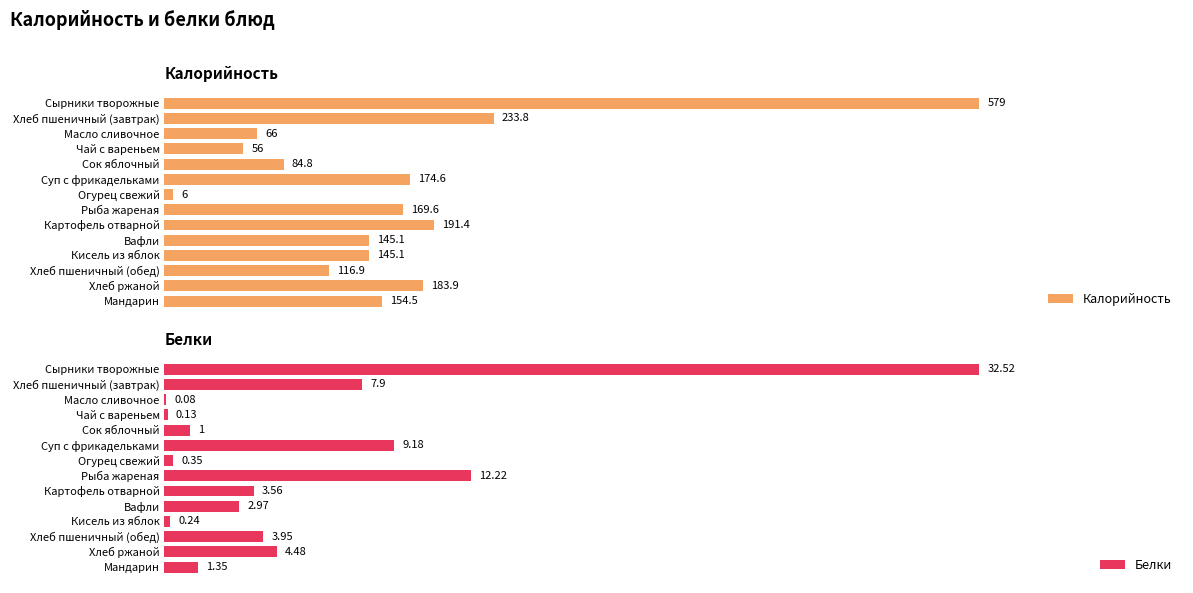

Between Картофель отварной and Хлеб пшеничный (завтрак), which is larger?

Хлеб пшеничный (завтрак)